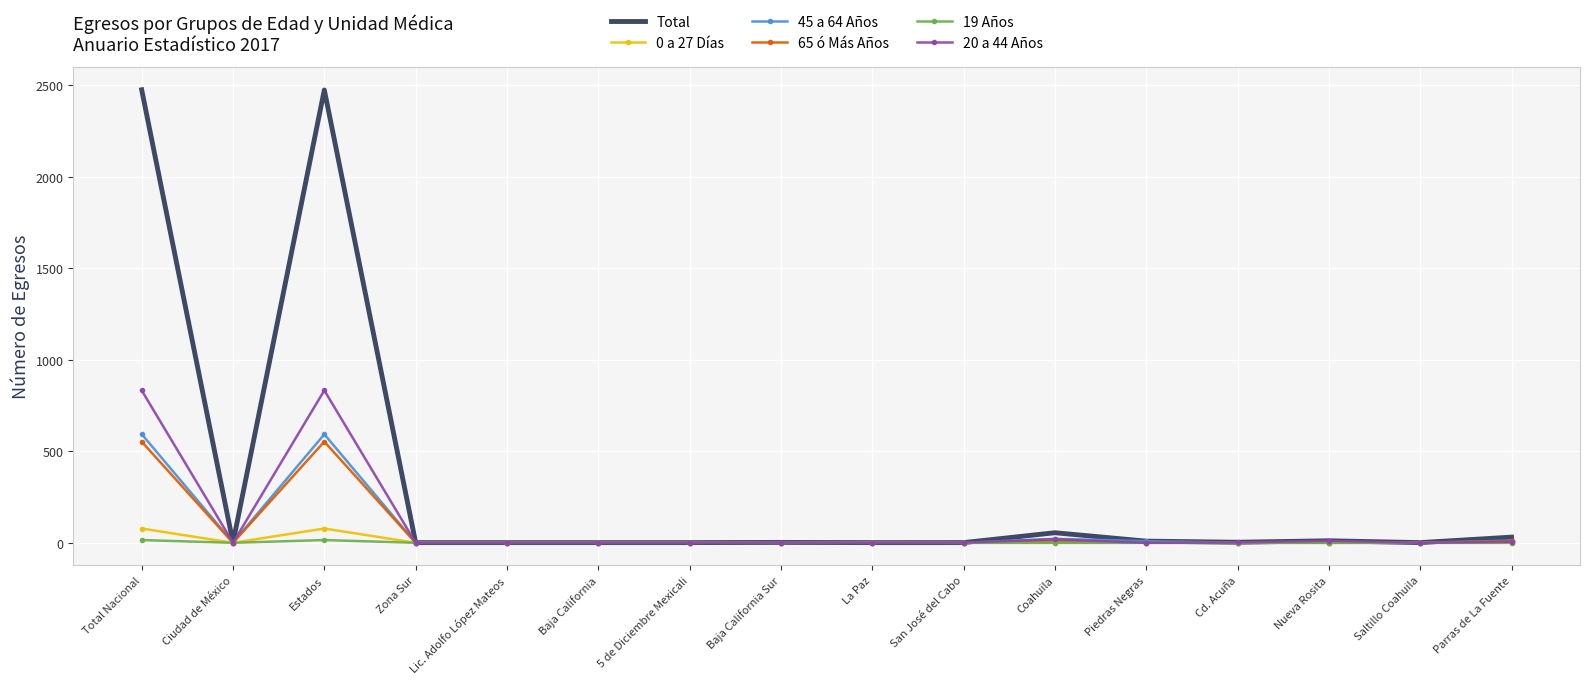

Which series has the largest total across all categories?

Total